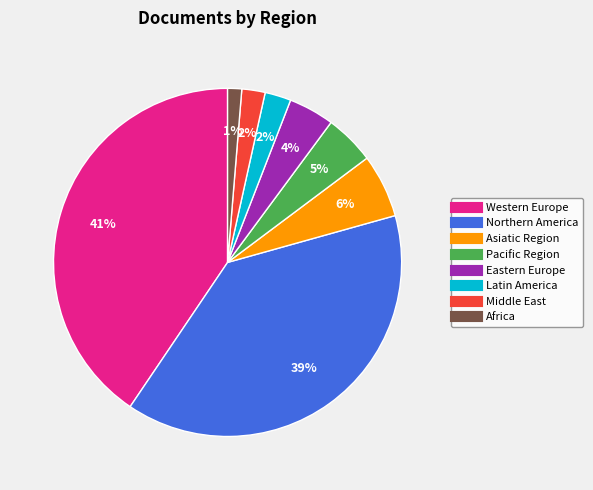

To the nearest percent, what is the average slice percentage?

12%